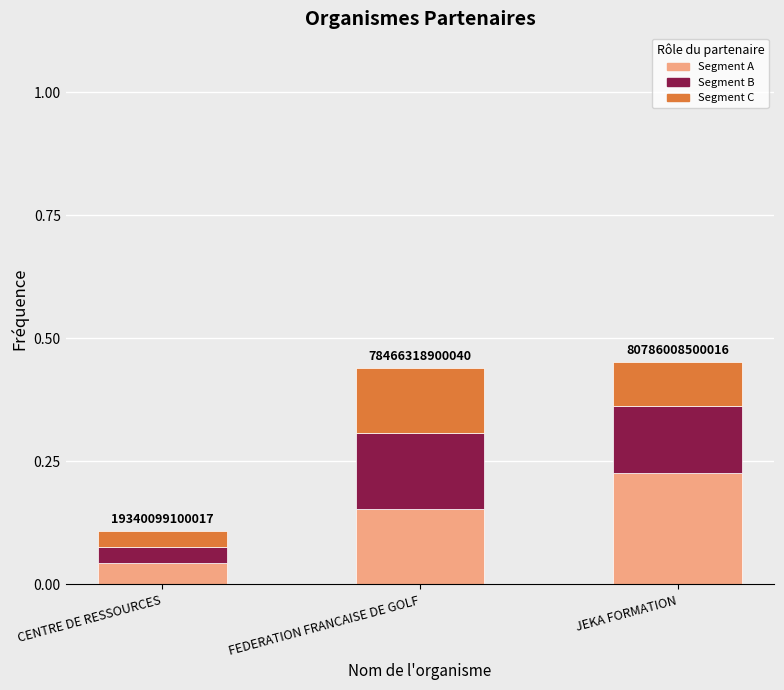

At which label does Segment A reach its peak?

JEKA FORMATION